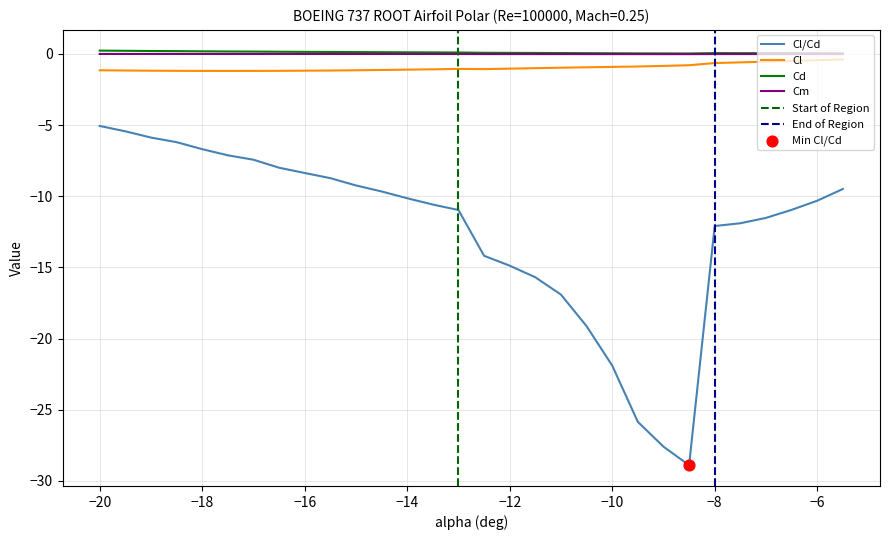

Is the value of Cm at -11 greater than the value of Cl at -7?

Yes